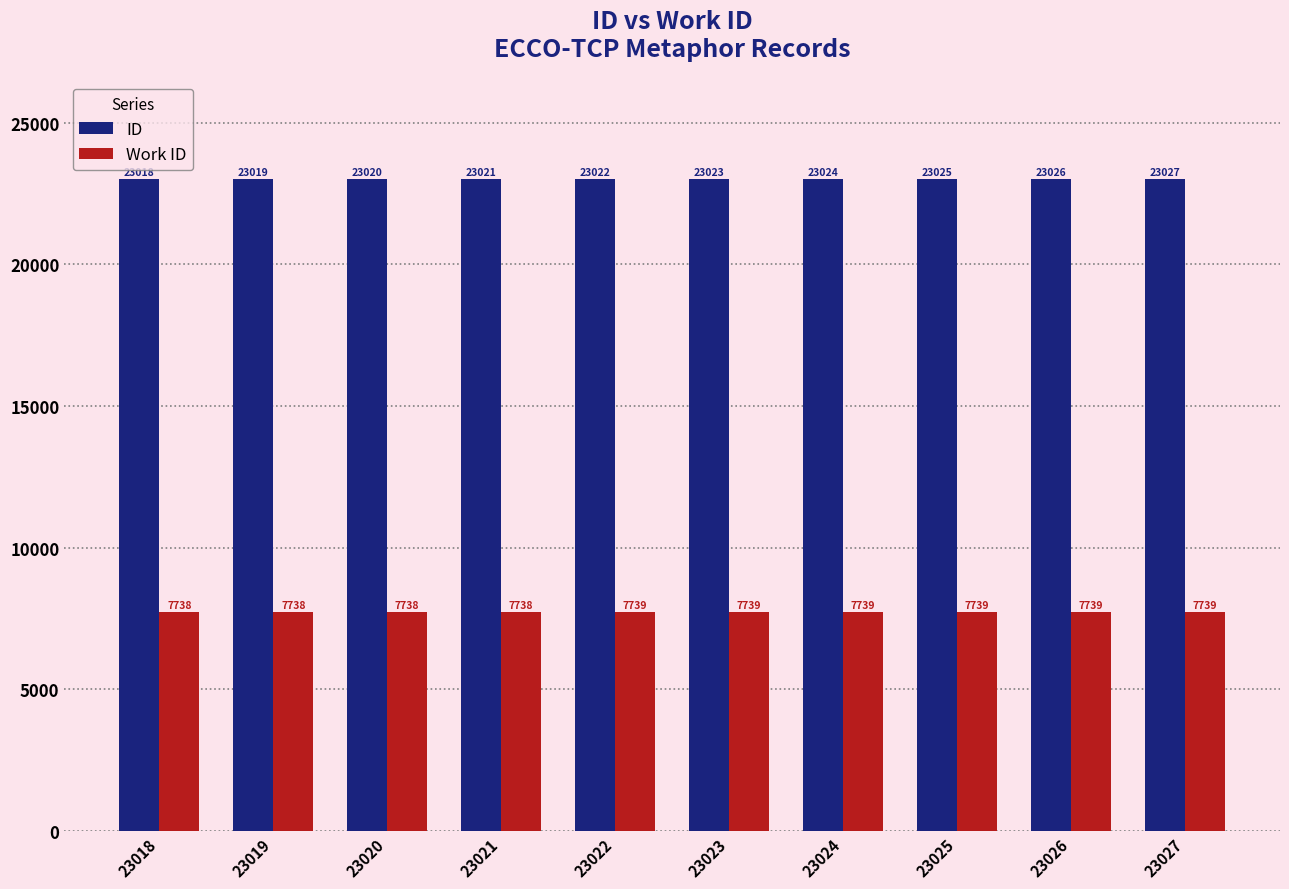

Which series has the widest spread of values?

ID